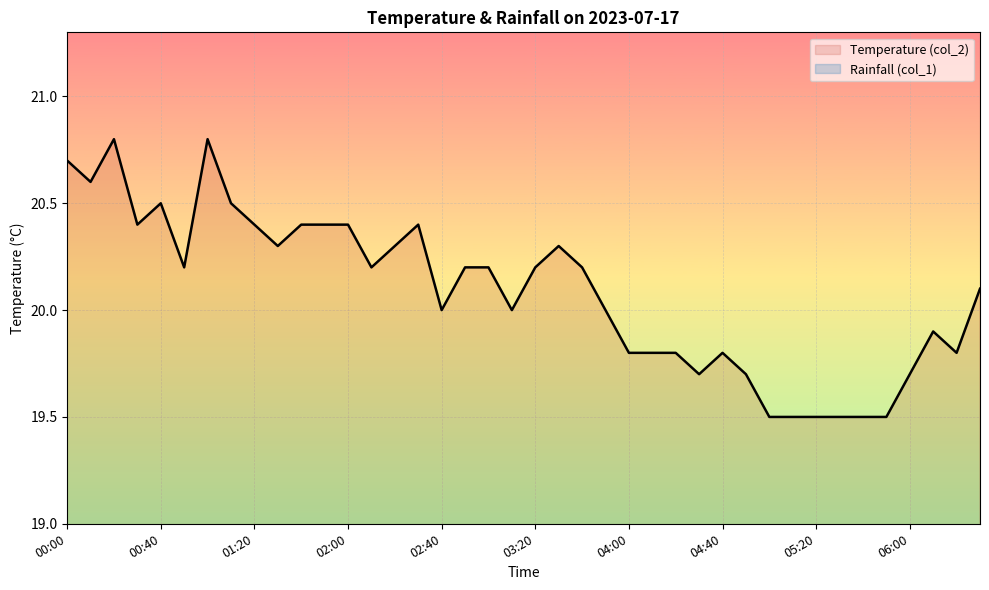

The value of Temperature (col_2) at 00:00 is 30.7. True or false?

False